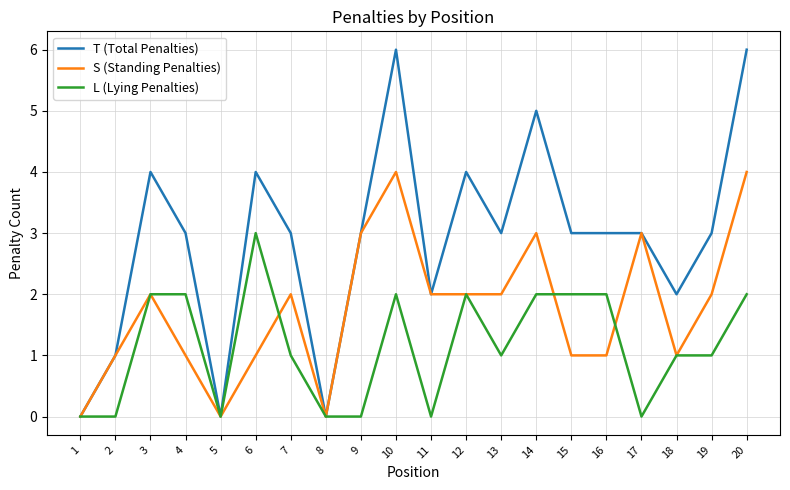

Rank the series by their maximum value, from highest to lowest.

T (Total Penalties), S (Standing Penalties), L (Lying Penalties)